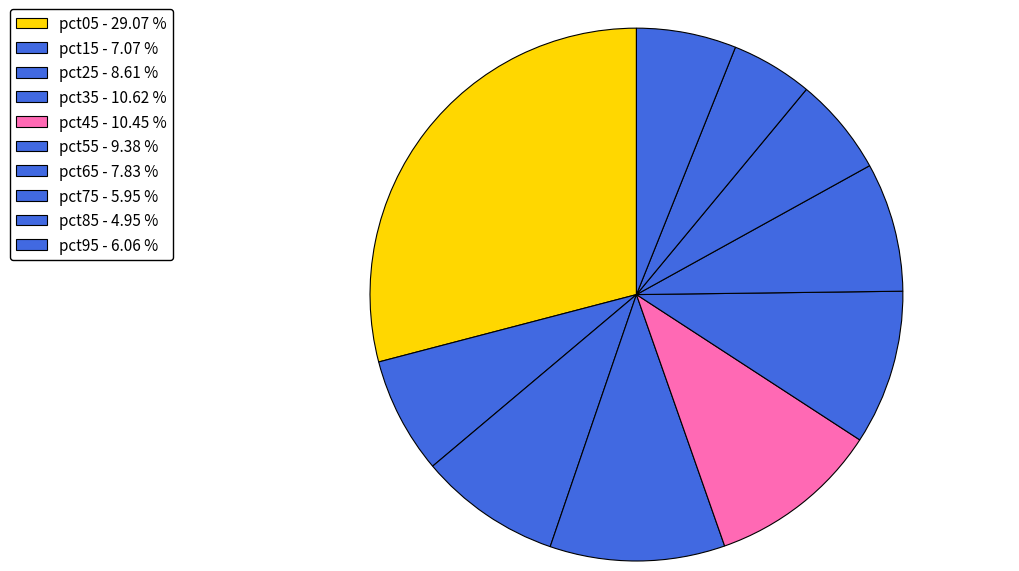

To the nearest percent, what is the average slice percentage?

10%